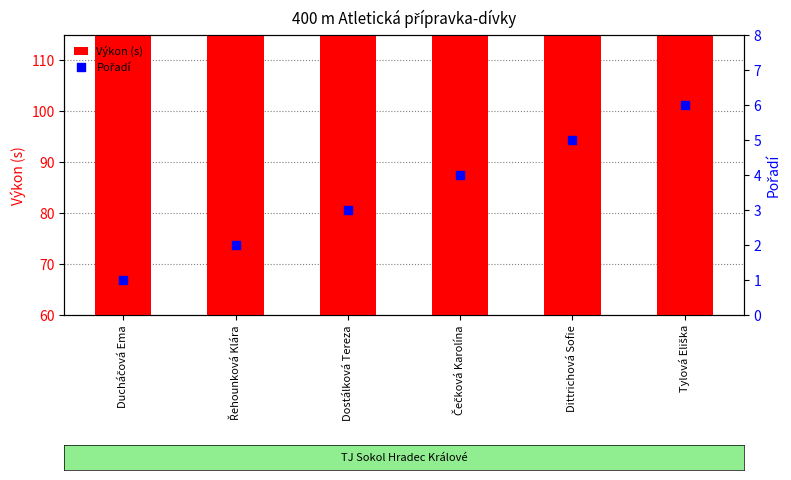

What are all the series names shown in the legend?

Výkon (s), Pořadí